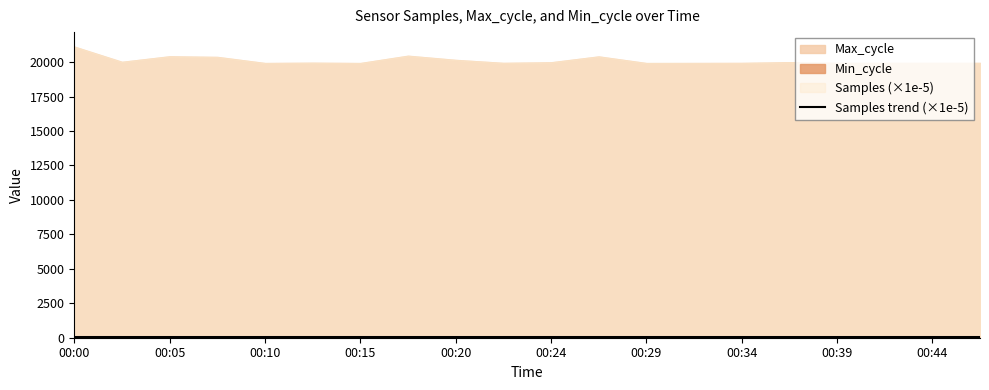

The value at 13 is 34.0. True or false?

False